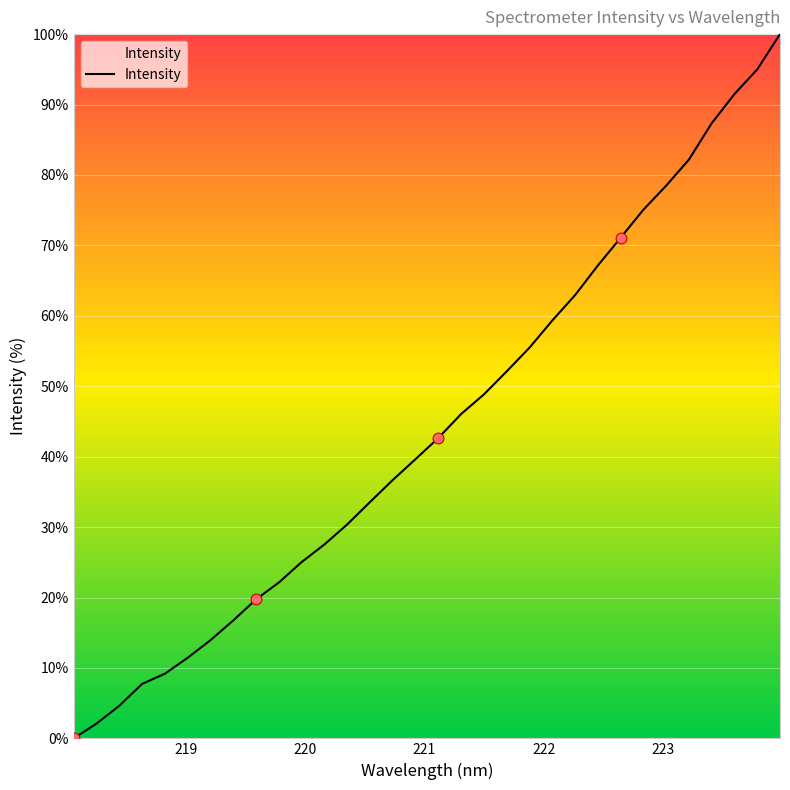

What is the difference between the maximum and minimum values?

100.0